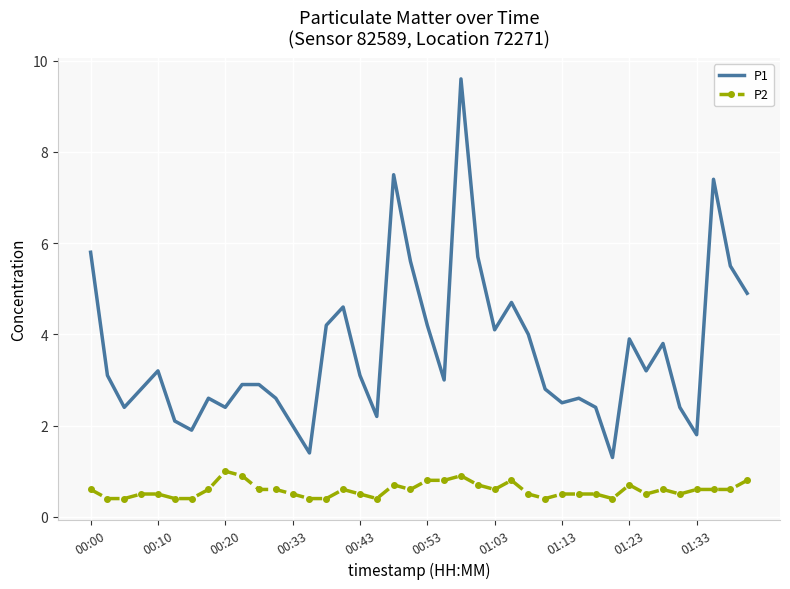

What is the difference between the maximum and second lowest values in the P2 series?

0.6